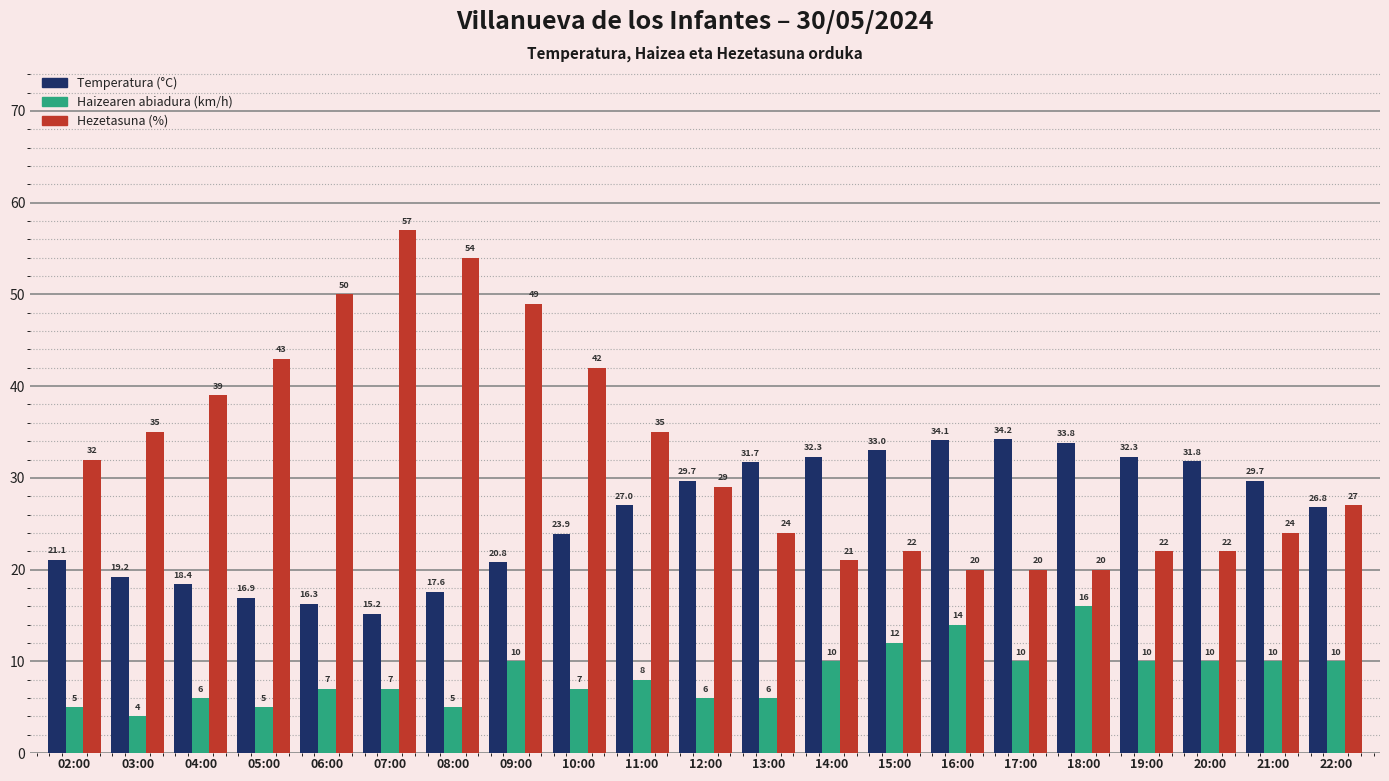

What position from the left is 18:00?

17